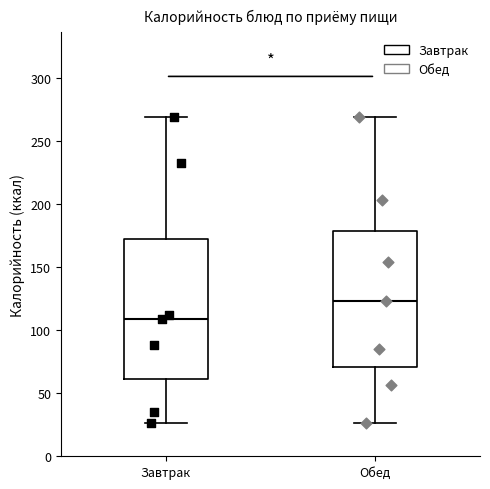

Which box's median line is the lowest?

Завтрак